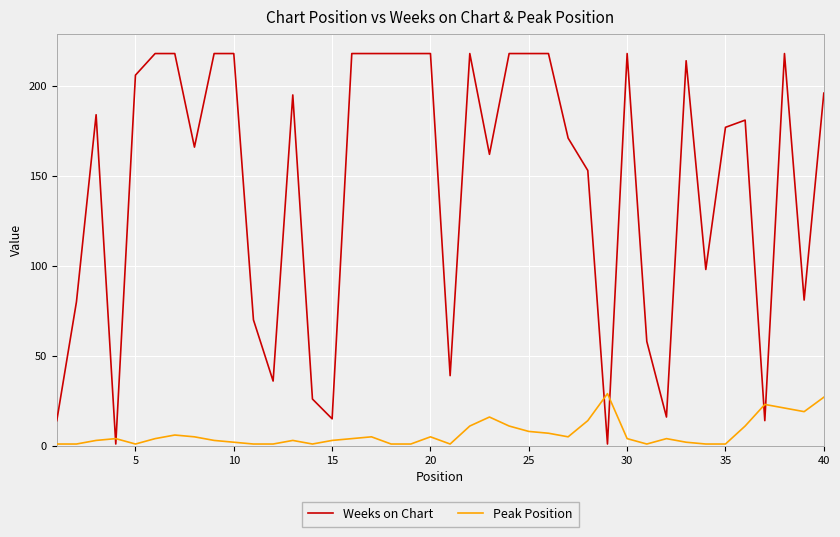

Which series has the widest spread of values?

Weeks on Chart